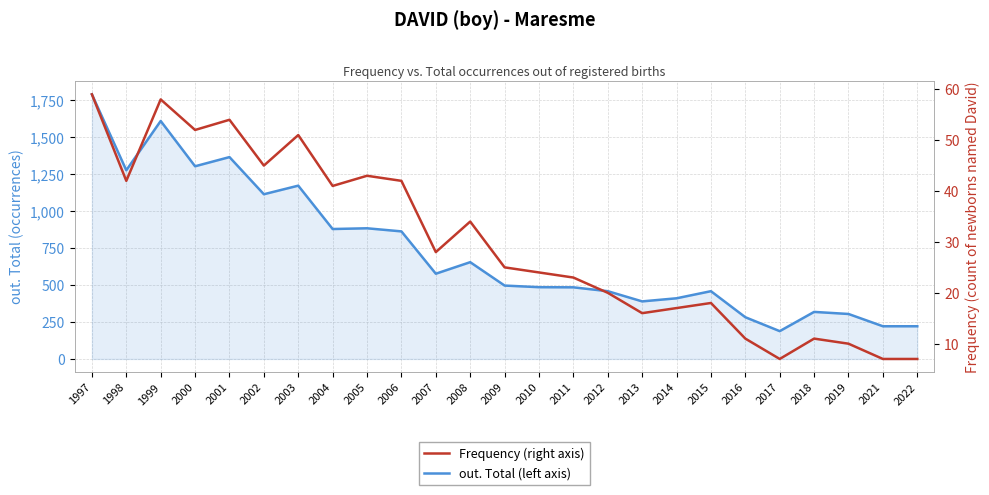

True or false: out. Total (left axis) has more than 0 points higher than both neighbors.

True